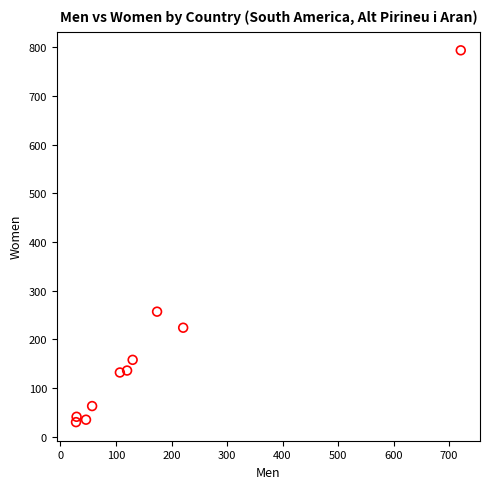

What is the range of X values (max minus min)?

693